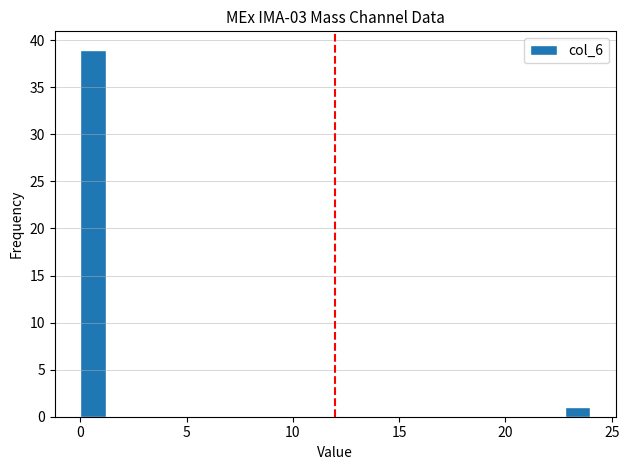

Read against the x-axis, roughly where is the centre of the tallest bar?

0.5